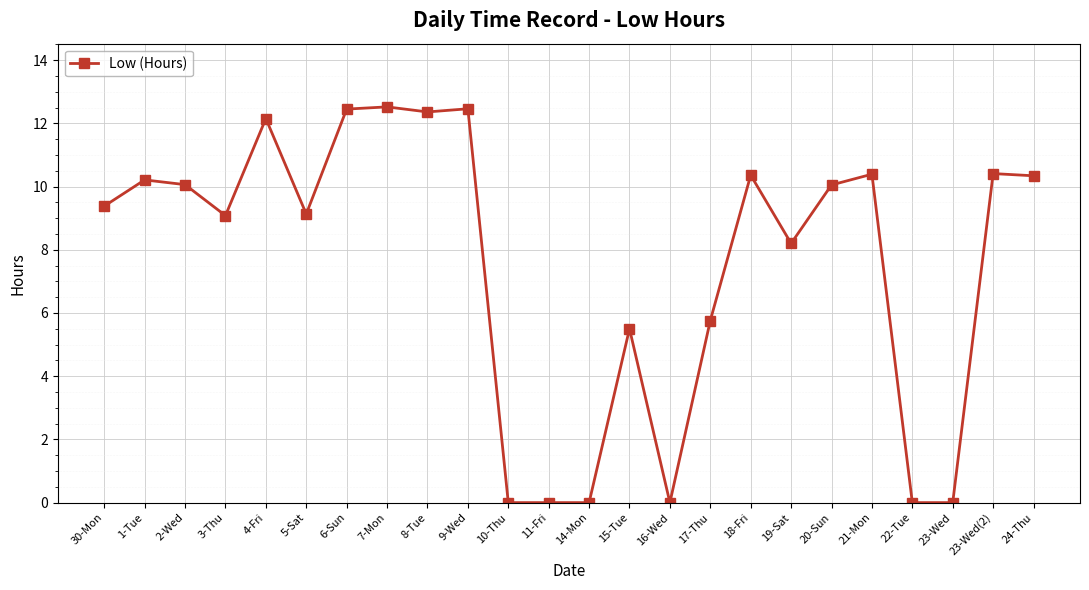

Count the number of data series in this chart.

1